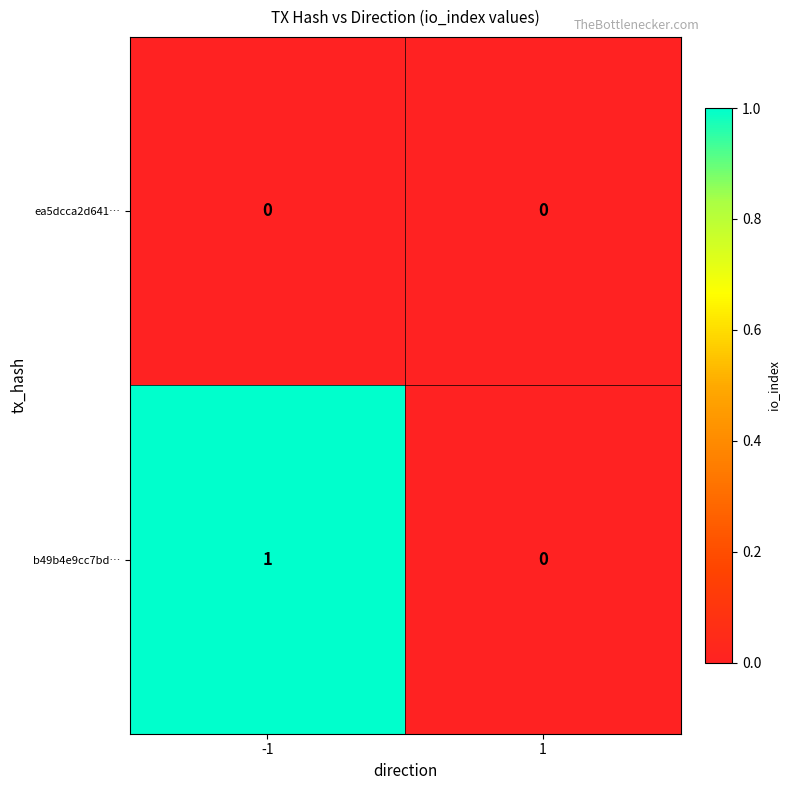

The b49b4e9cc7bd… series shows 1 at -1. True or false?

True